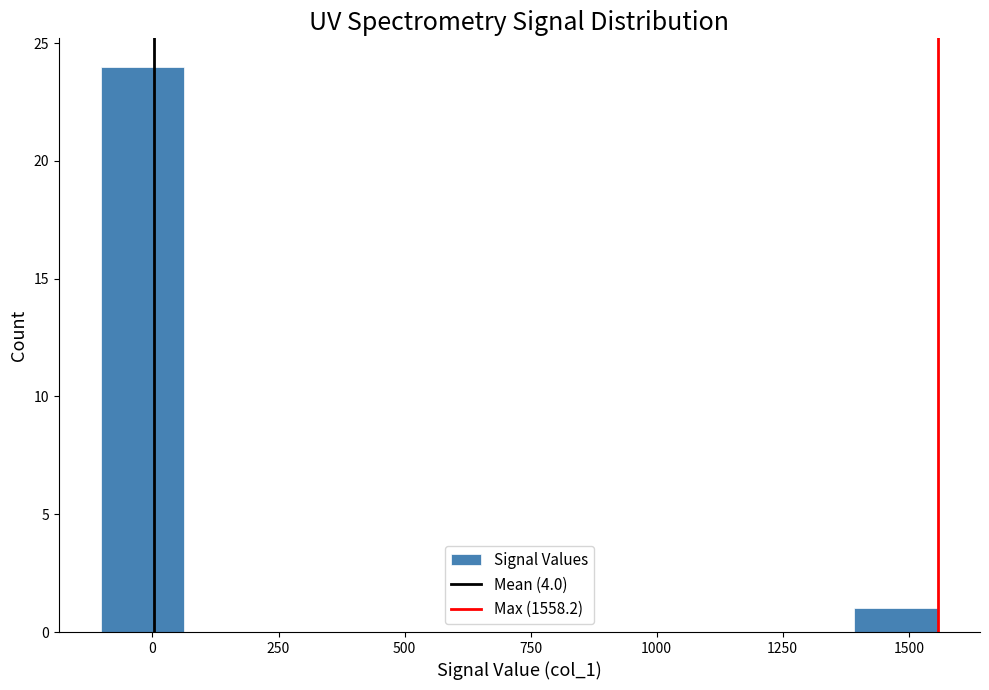

Read against the x-axis, roughly where is the centre of the tallest bar?

0